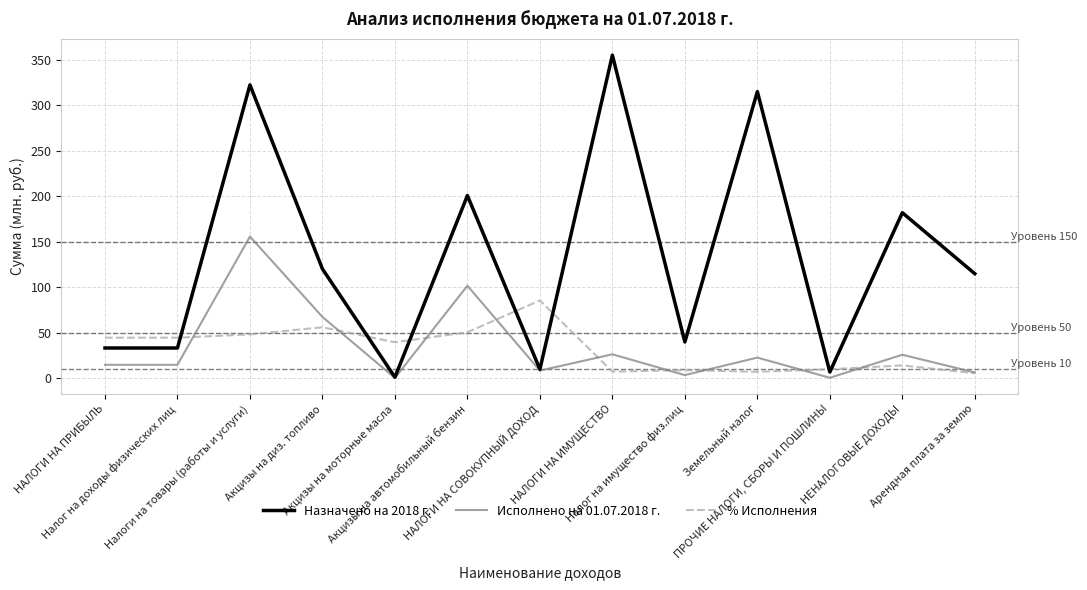

What is the difference between the highest and lowest values at Акцизы на диз. топливо?

64.1